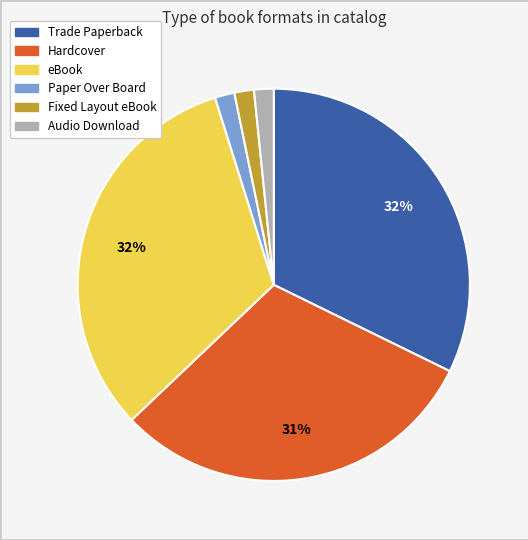

To the nearest percent, what portion does eBook represent?

32%